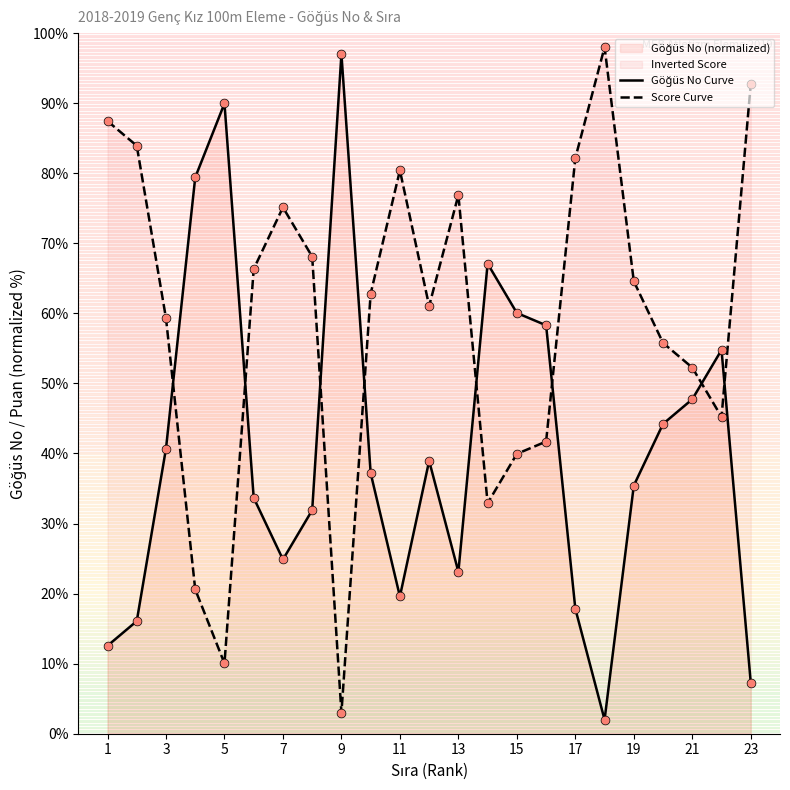

What is the minimum value for Score Curve?

3.0